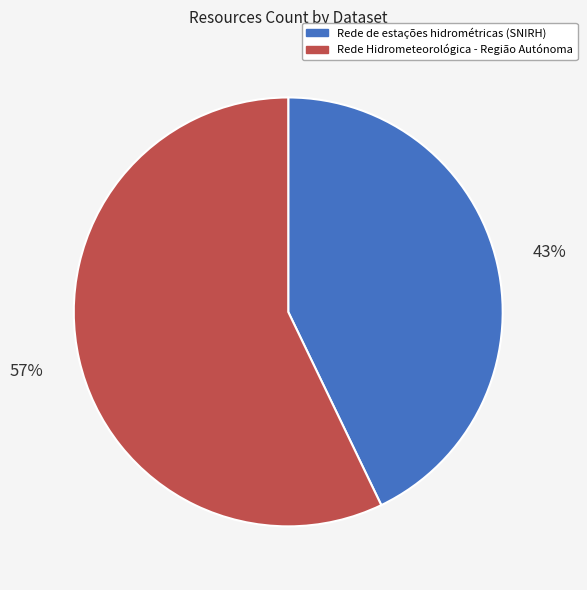

Between Rede Hidrometeorológica - Região Autónoma and Rede de estações hidrométricas (SNIRH), which is larger?

Rede Hidrometeorológica - Região Autónoma